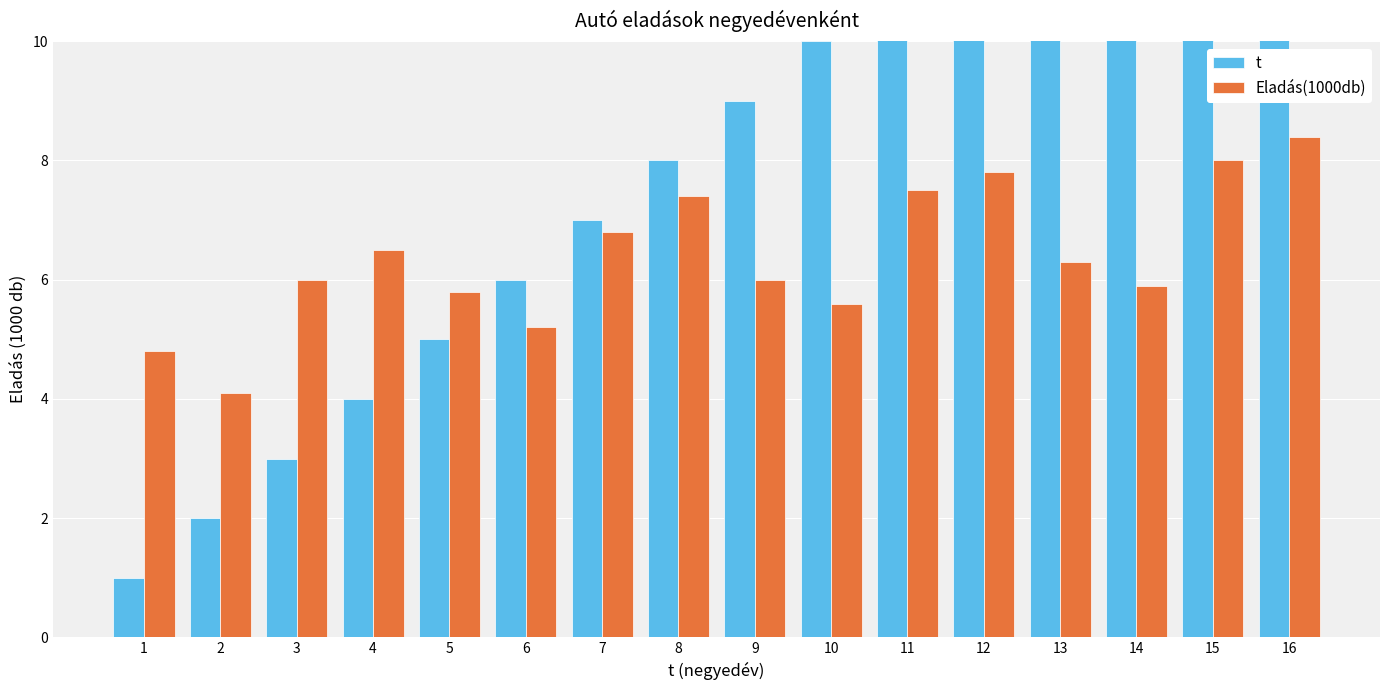

What is the minimum value shown in the chart?

1.0